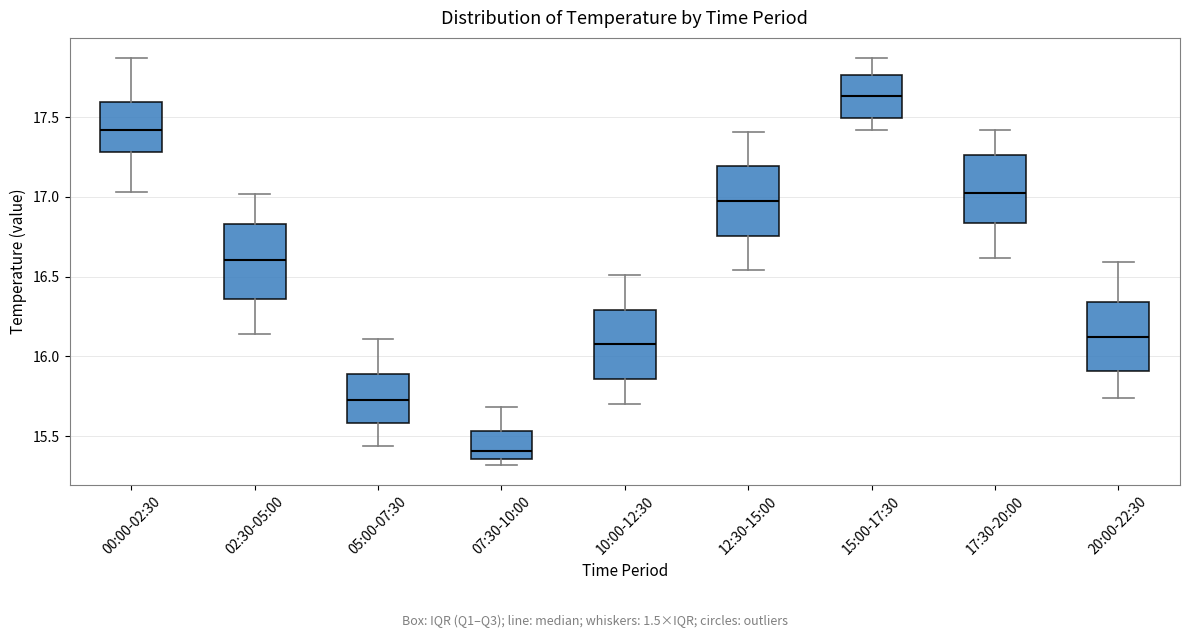

Which box has the lowest median line?

07:30-10:00